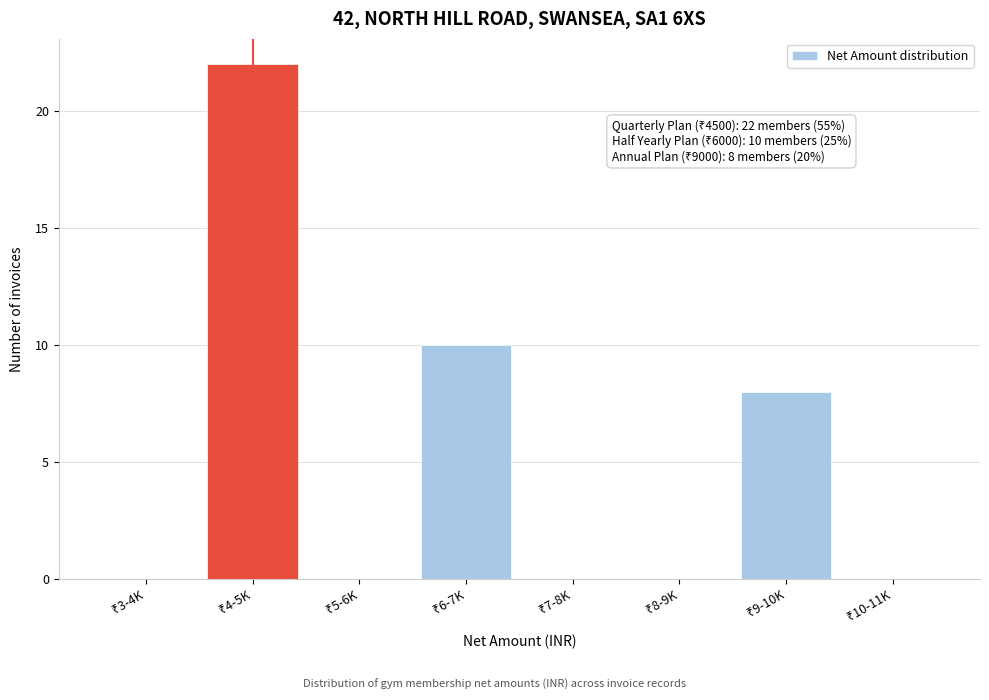

What is the greatest value displayed?

22